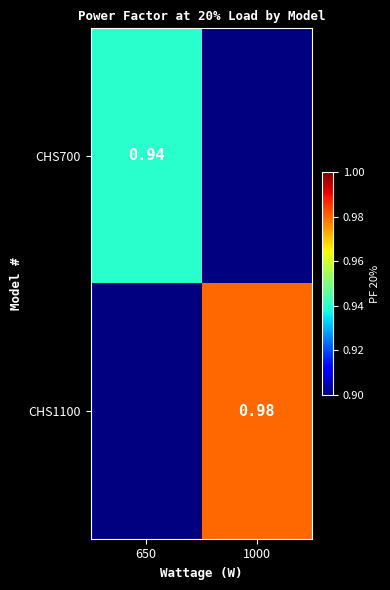

True or false: CHS1100 has a value of 0.7 at 1000.

False